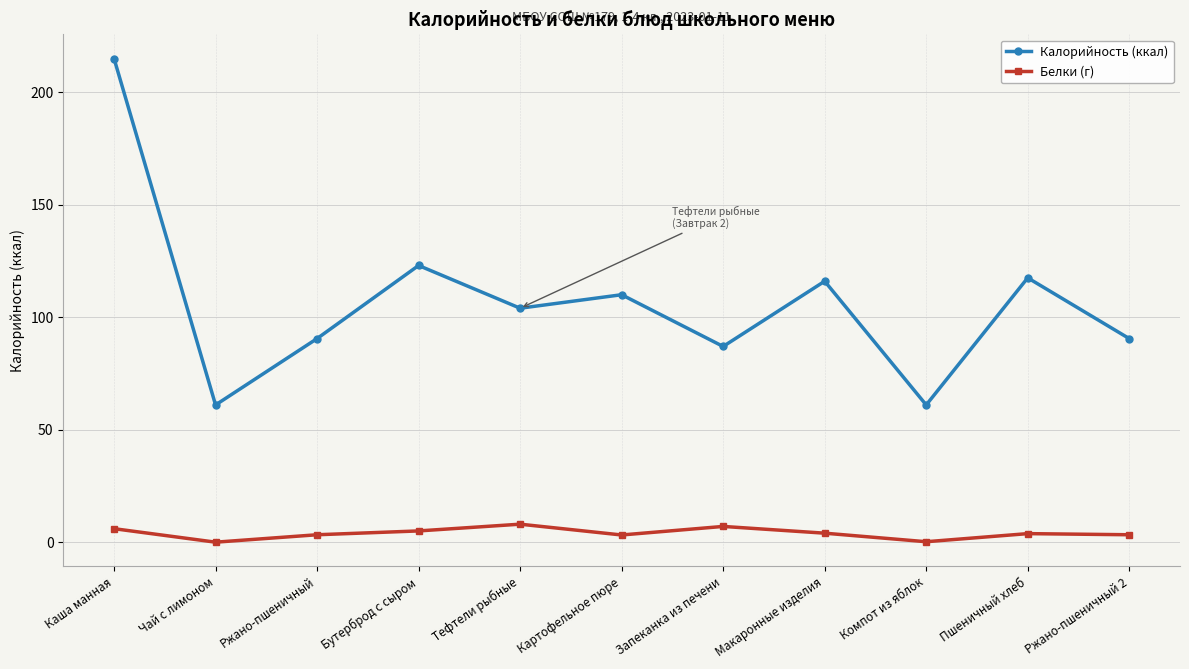

In Белки (г), how many points are higher than both neighbors (excluding endpoints)?

3